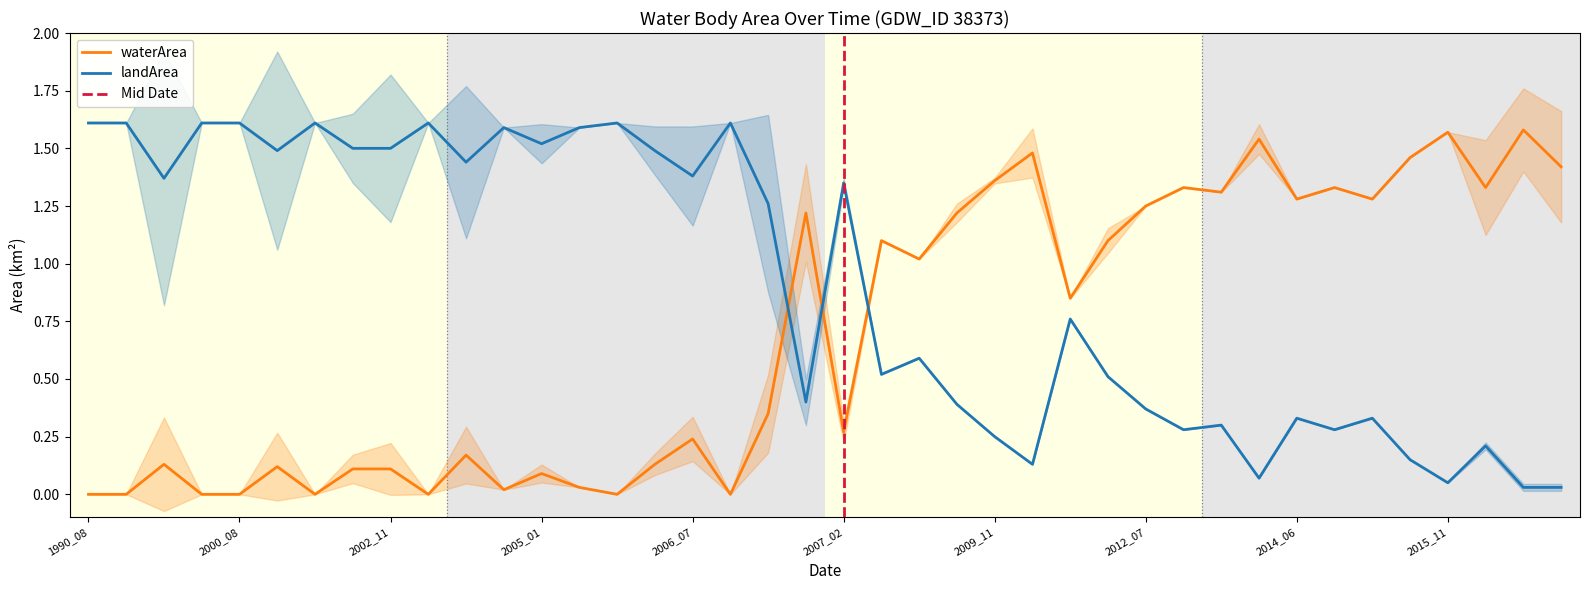

Rank the series by their average value, from highest to lowest.

landArea, waterArea